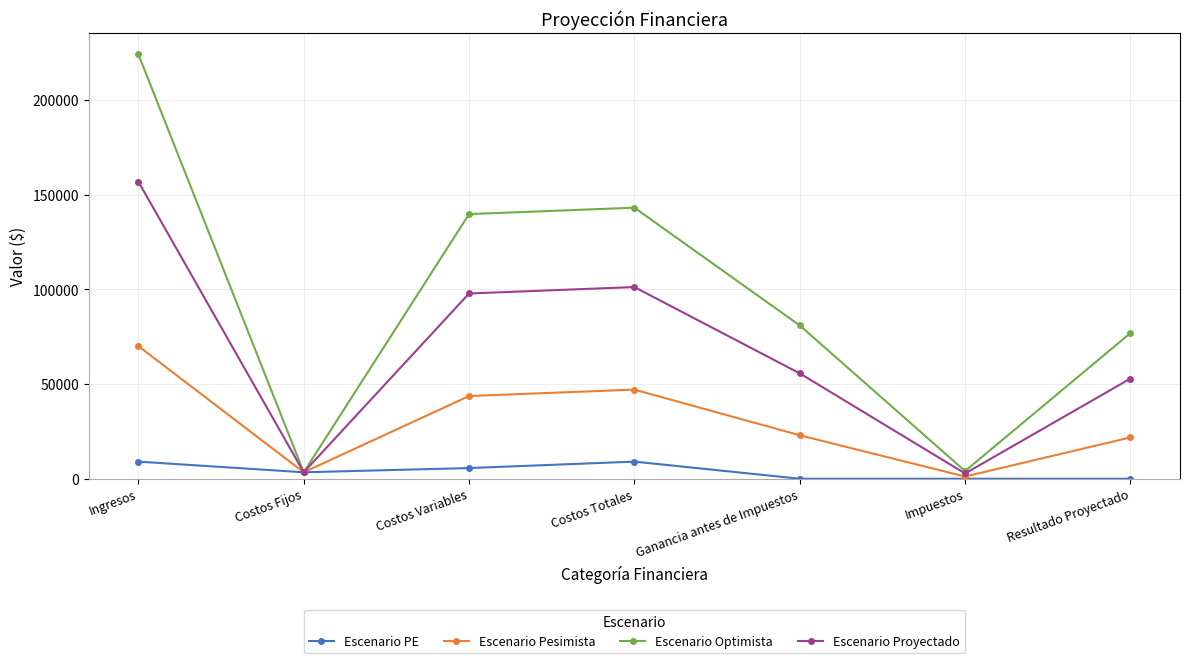

Read the Escenario PE value at Costos Totales.

9032.3